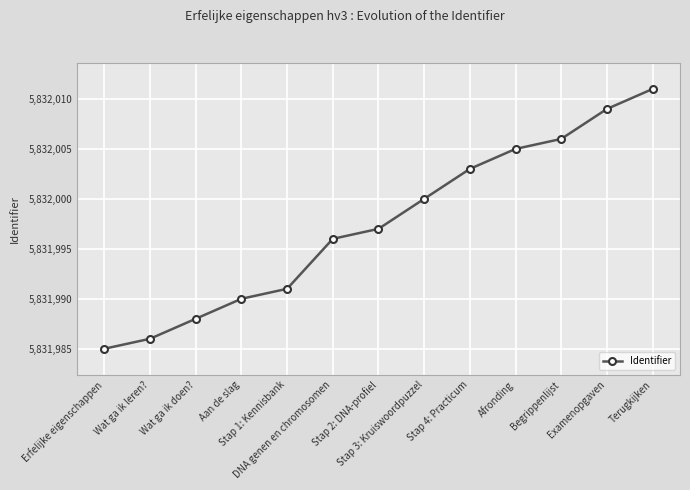

List the labels in order of value, largest first.

Terugkijken, Examenopgaven, Begrippenlijst, Afronding, Stap 4: Practicum, Stap 3: Kruiswoordpuzzel, Stap 2: DNA-profiel, DNA genen en chromosomen, Stap 1: Kennisbank, Aan de slag, Wat ga ik doen?, Wat ga ik leren?, Erfelijke eigenschappen